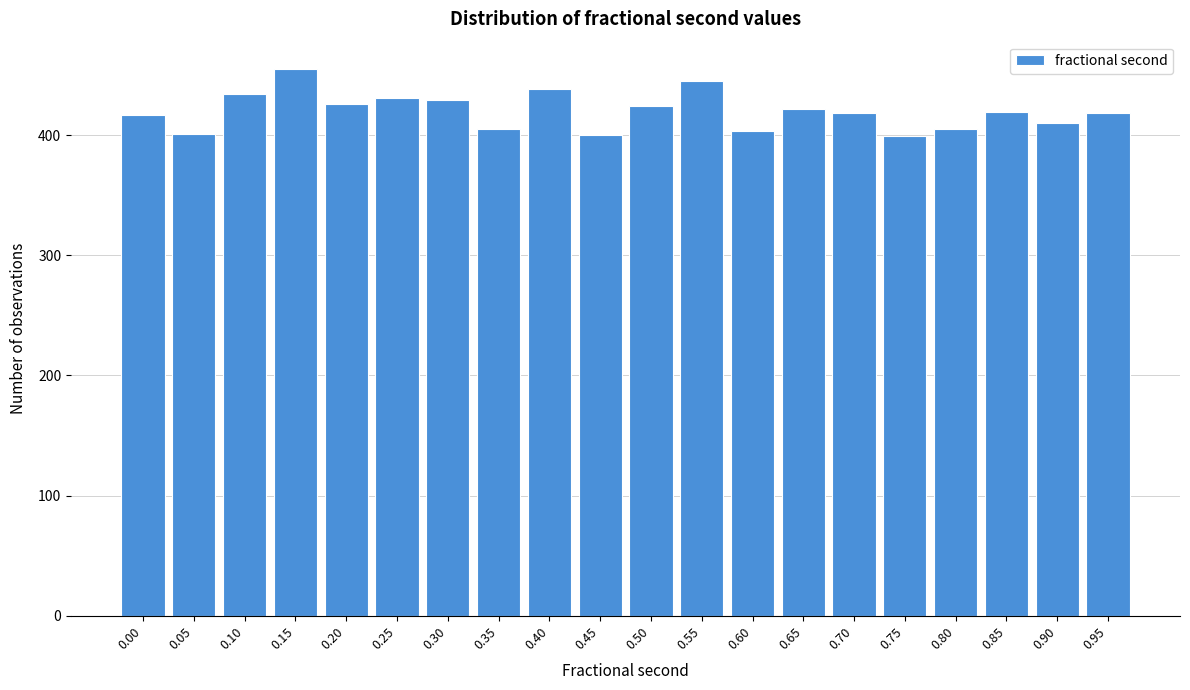

The value at 0.50 is 701. True or false?

False